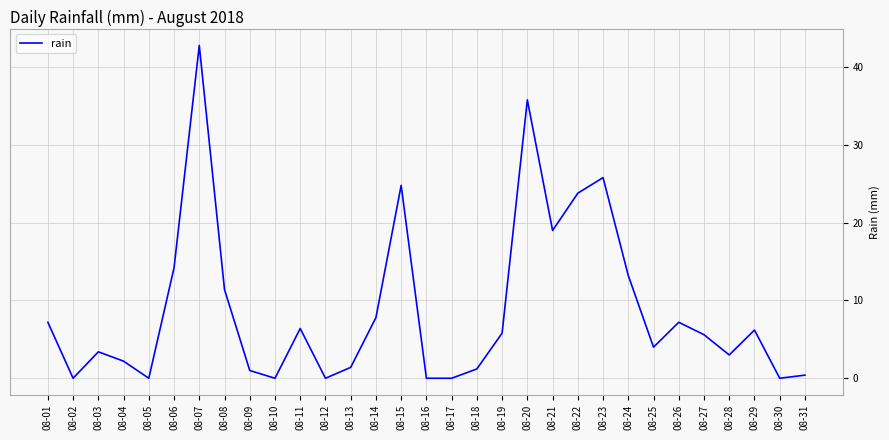

At which category does the data reach its first local valley?

08-02